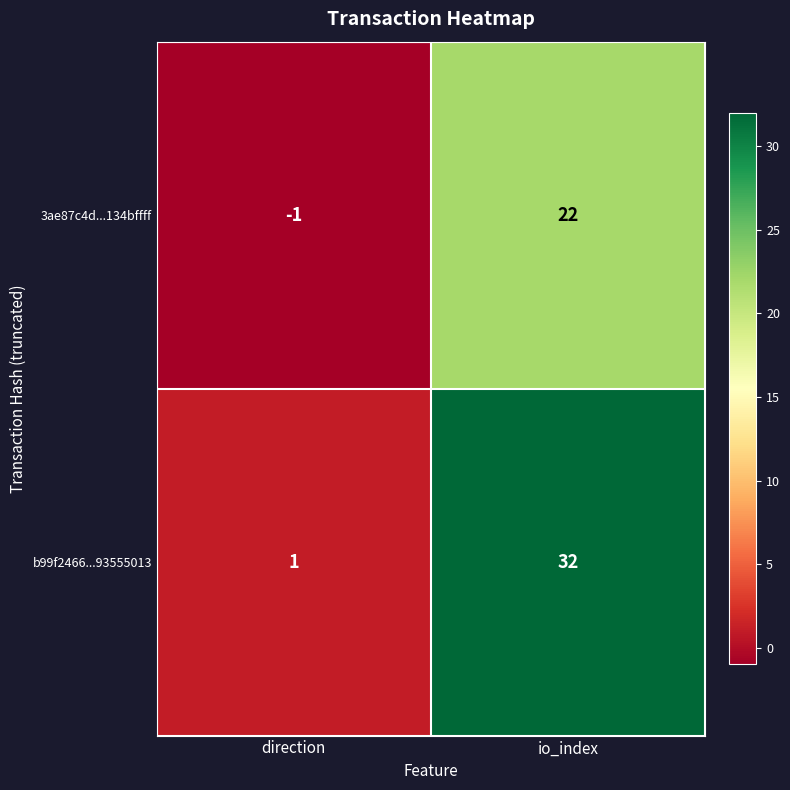

What is the sum of the b99f2466...93555013 values at io_index and direction?

33